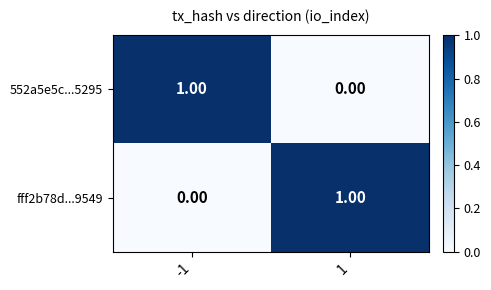

What is the spread (max minus min) of values at 1?

1